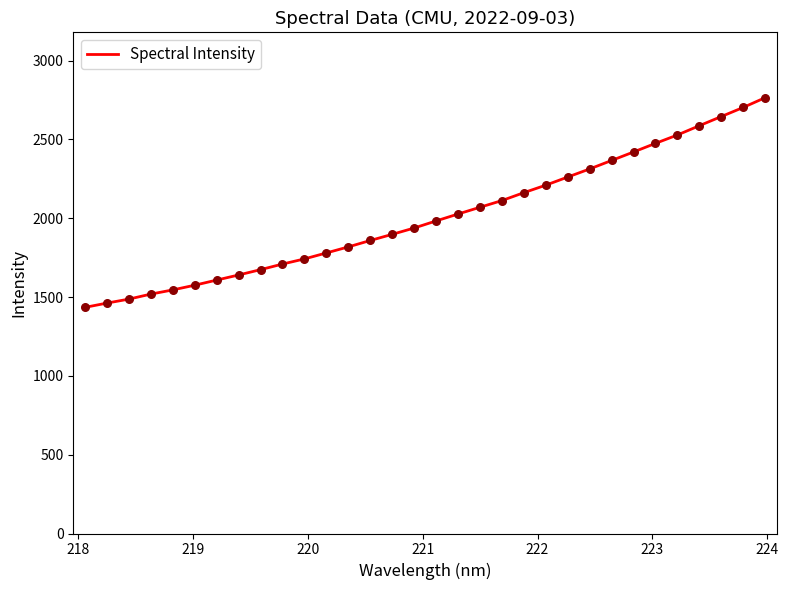

What is the difference between the maximum and minimum values?

1330.3